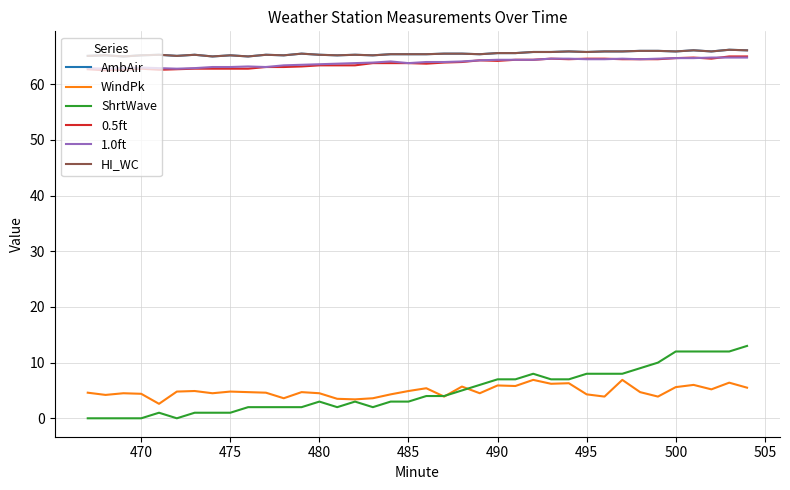

How many lines are shown in the chart?

6